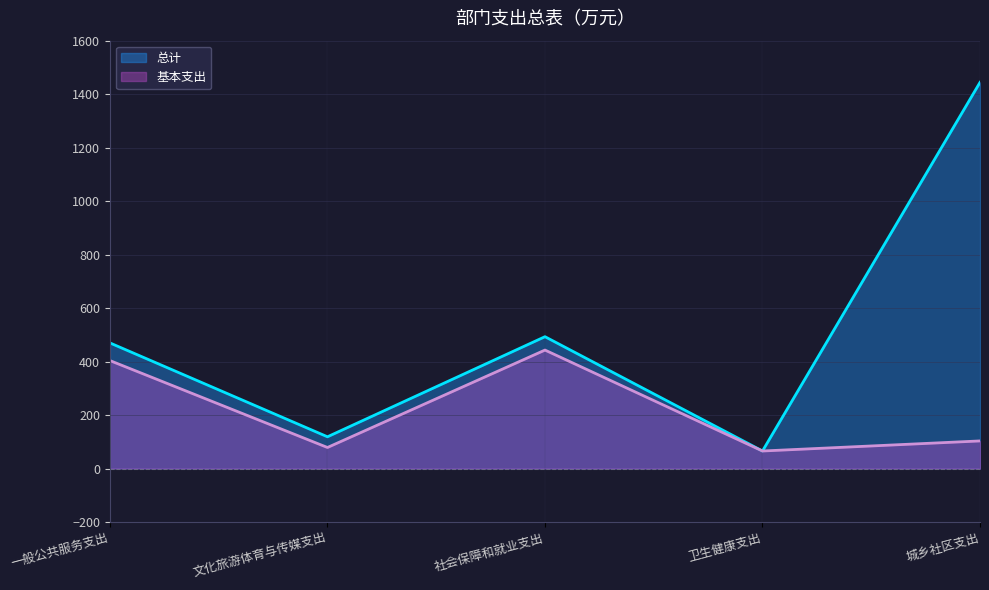

Which category has the lowest value across all series?

卫生健康支出